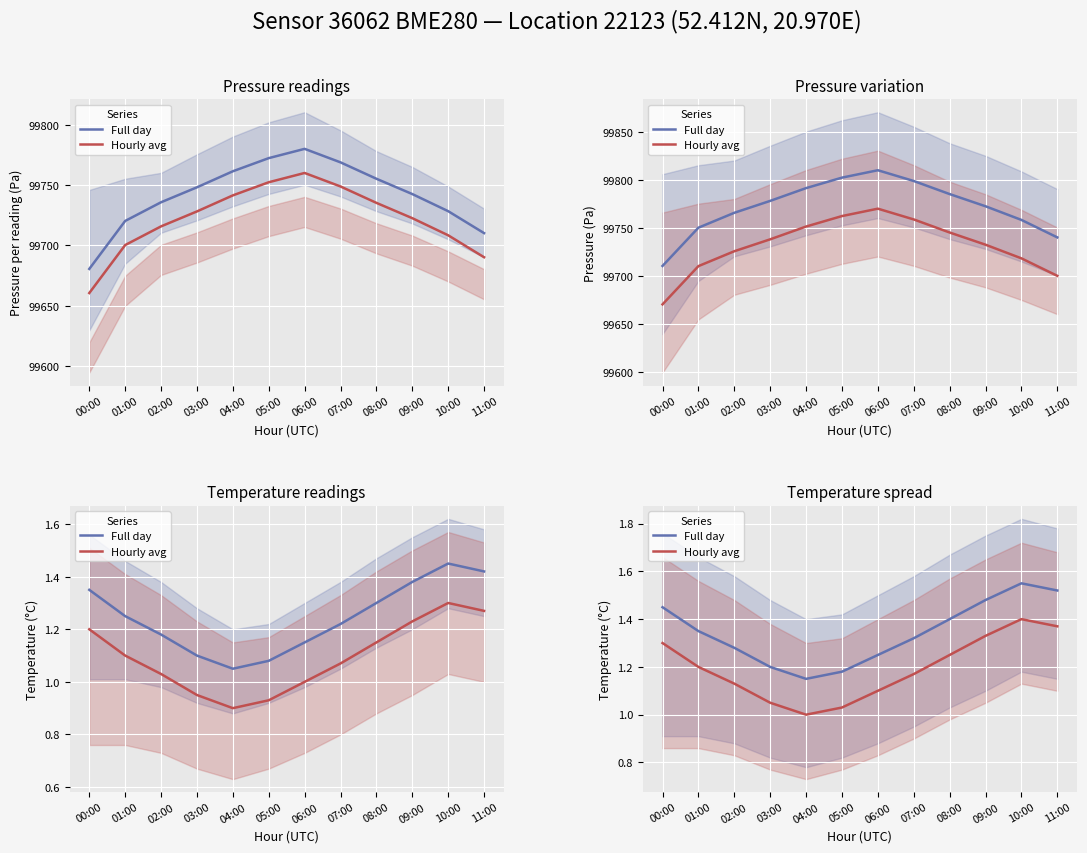

Between 03:00 and 06:00, which is larger?

06:00